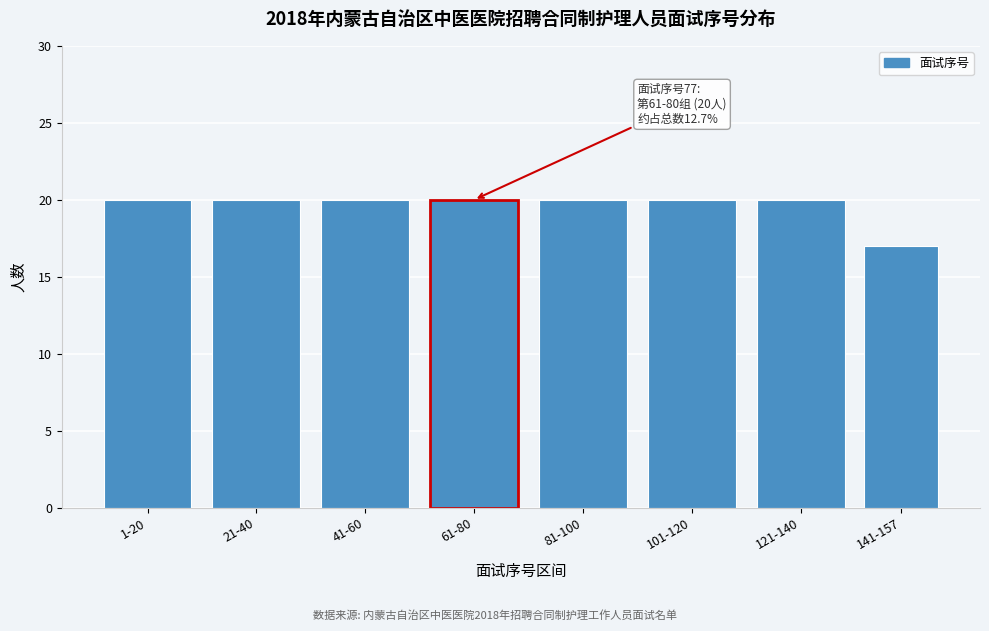

Reading left to right, transcribe all the data shown in this chart.

20	20	20	20	20	20	20	17